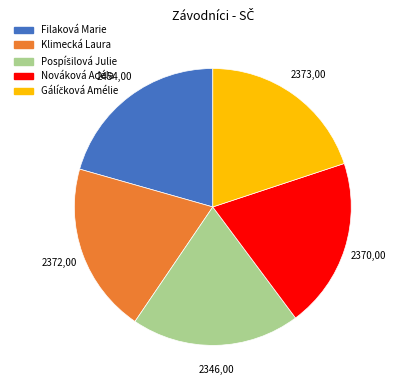

Which category has the biggest portion of the pie?

Filaková Marie